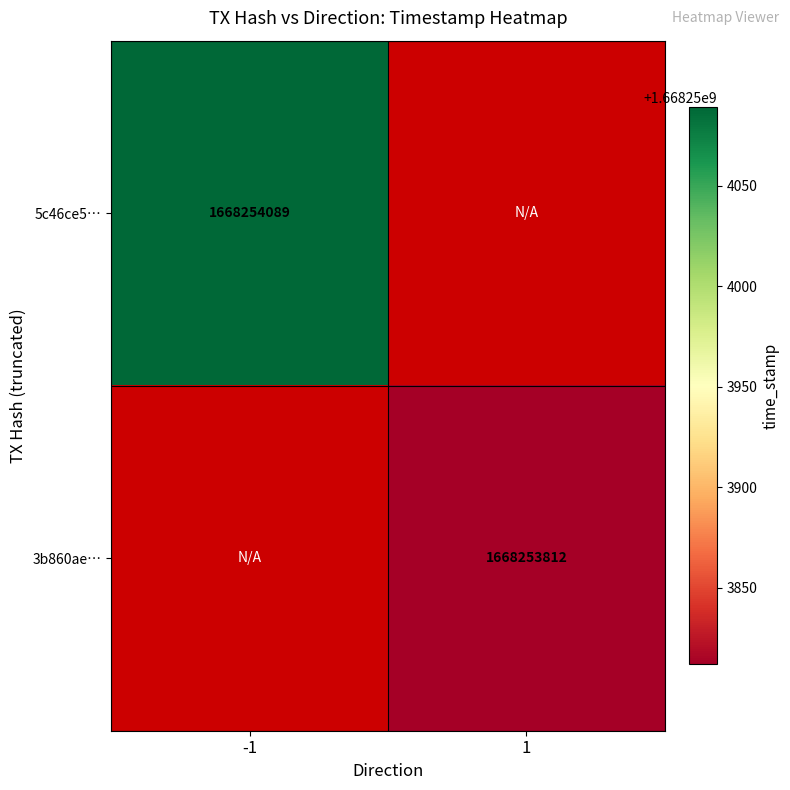

What is the greatest value displayed?

1668254089